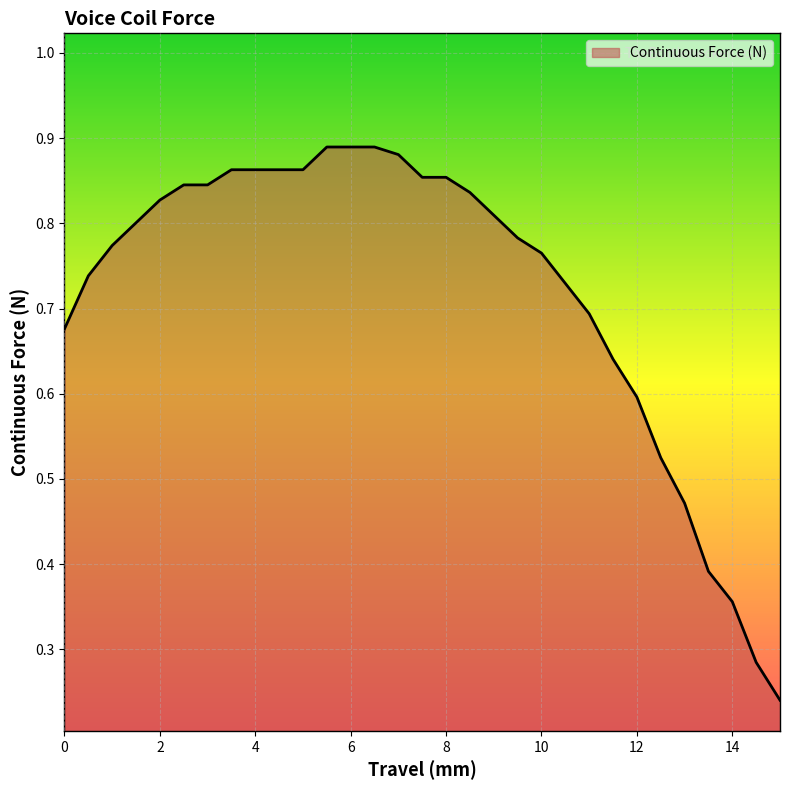

Which category has the lowest value across all series?

15